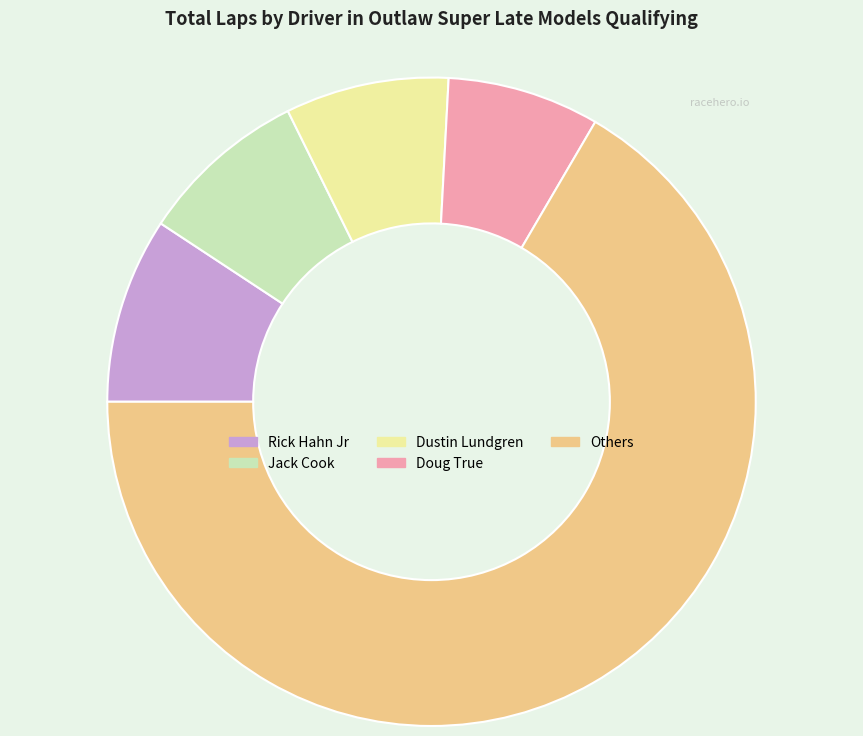

The Others slice represents 67% of the pie. True or false?

True